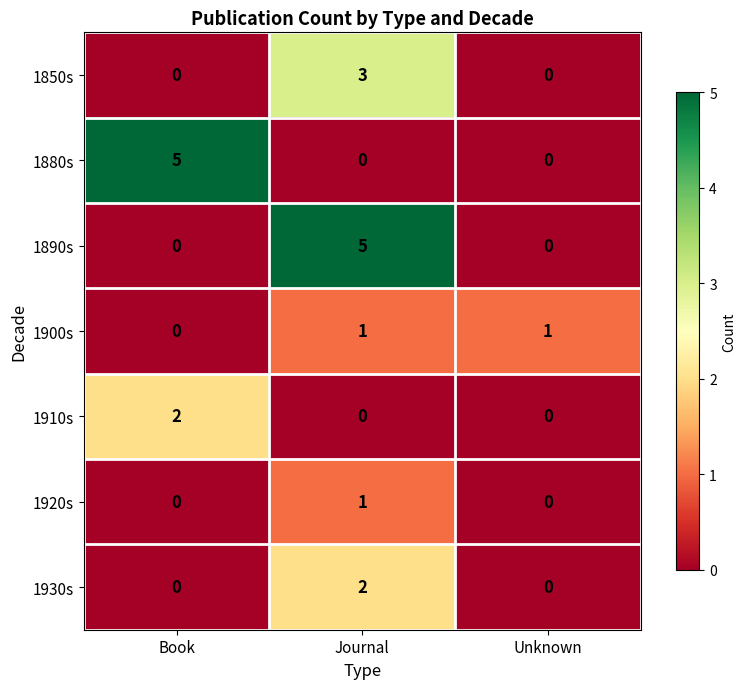

How many series are shown in this chart?

7